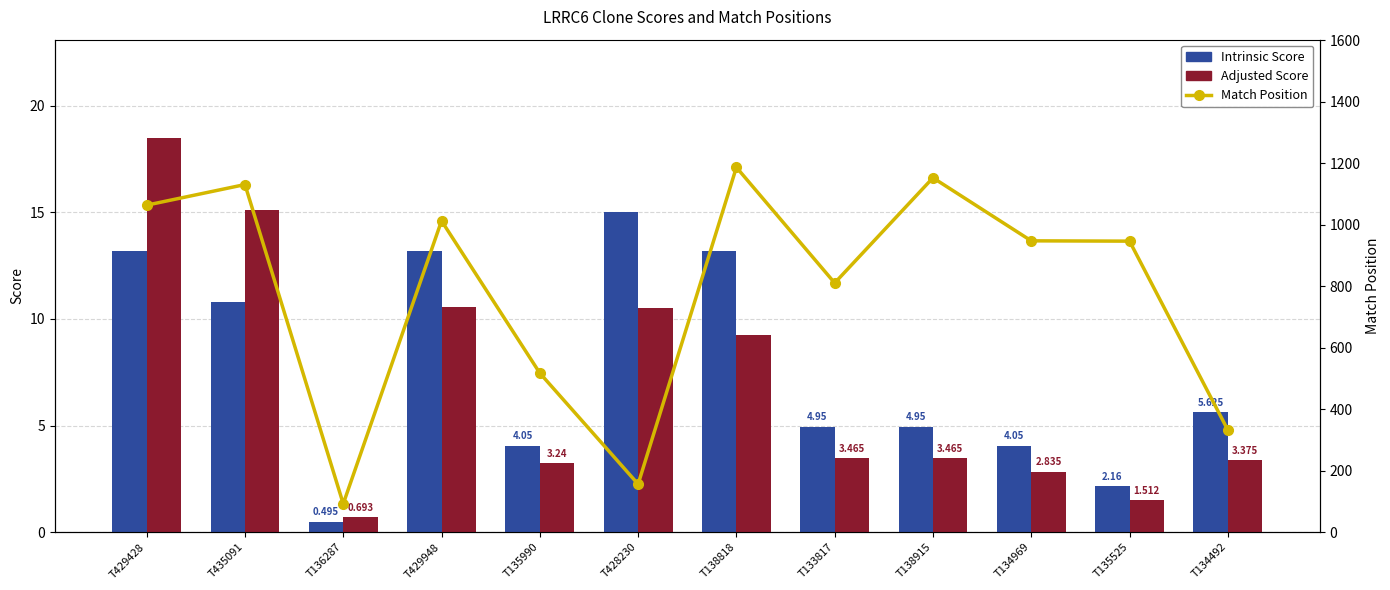

At which label does Adjusted Score reach its minimum?

T136287